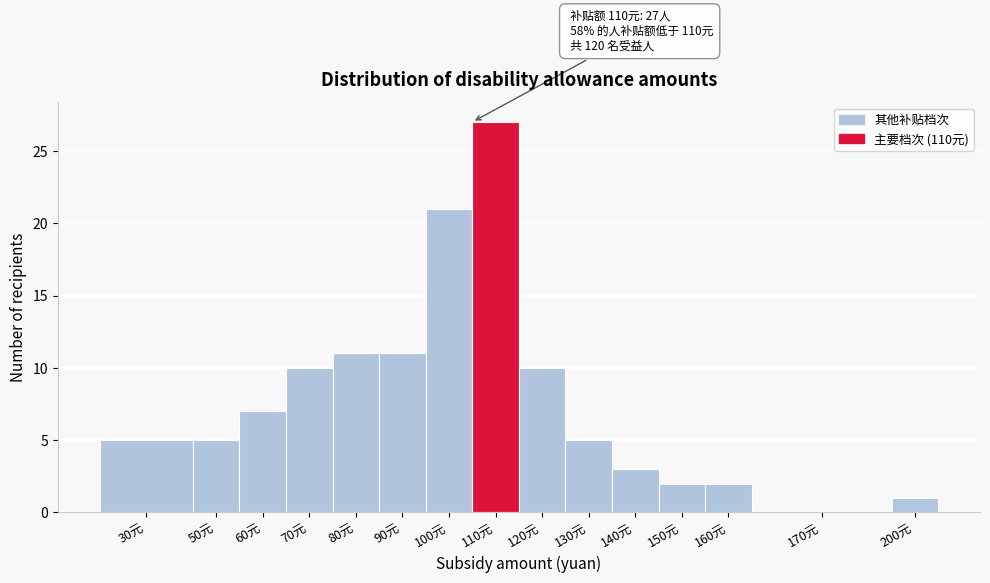

Reading left to right, list all the values displayed in this chart.

30元=5	50元=5	60元=7	70元=10	80元=11	90元=11	100元=21	110元=27	120元=10	130元=5	140元=3	150元=2	160元=2	170元=0	200元=1